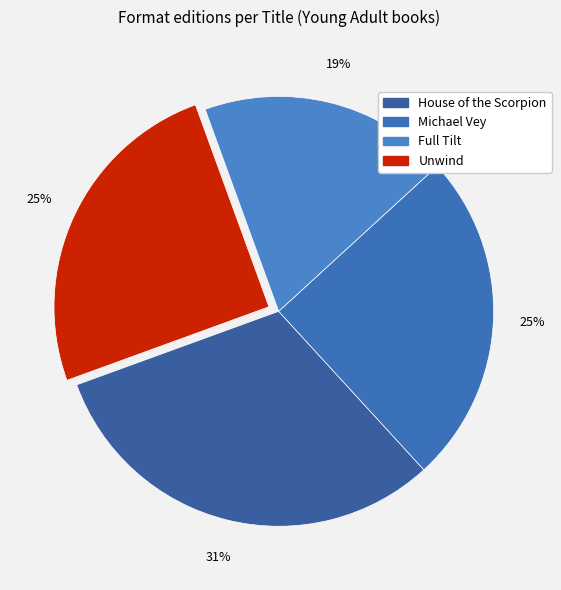

Combined, what portion of the pie is Unwind and House of the Scorpion?

56.2%